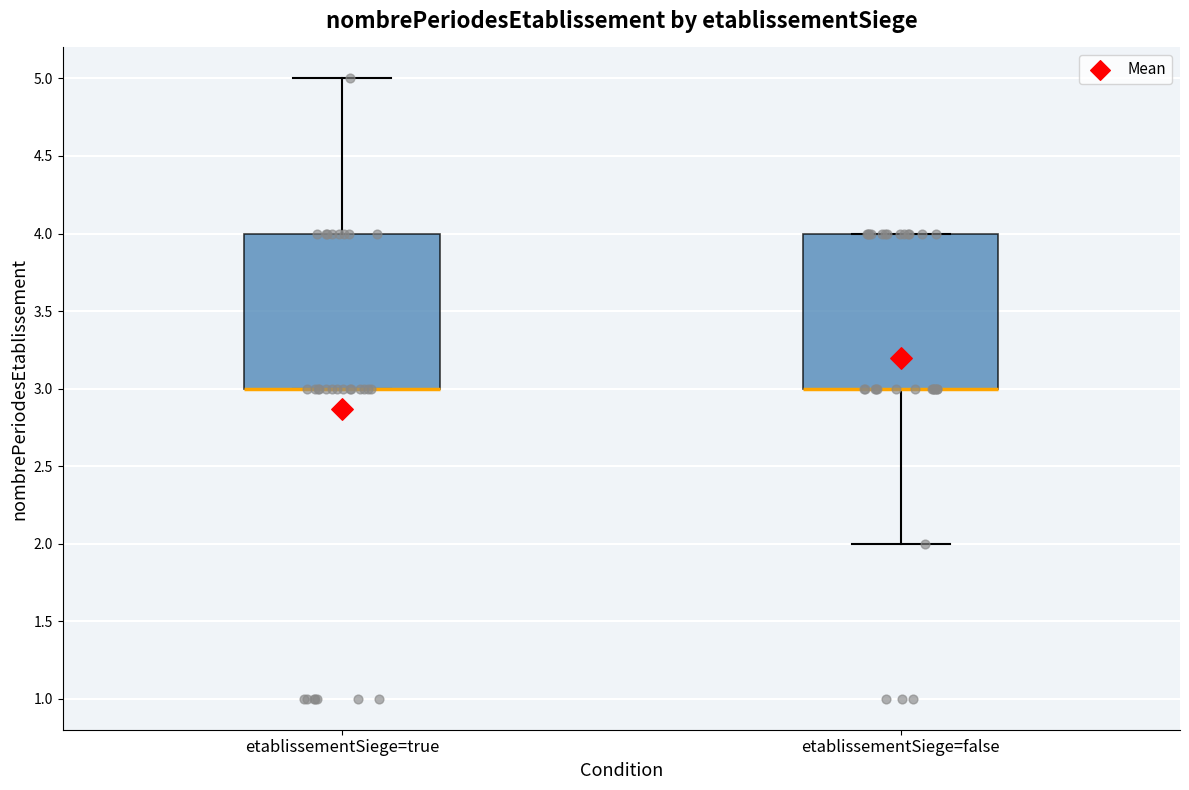

Where does the lower whisker of the box for etablissementSiege=false end on the y-axis? The values are not printed on the chart, so give them approximately, as read against the axis.

2